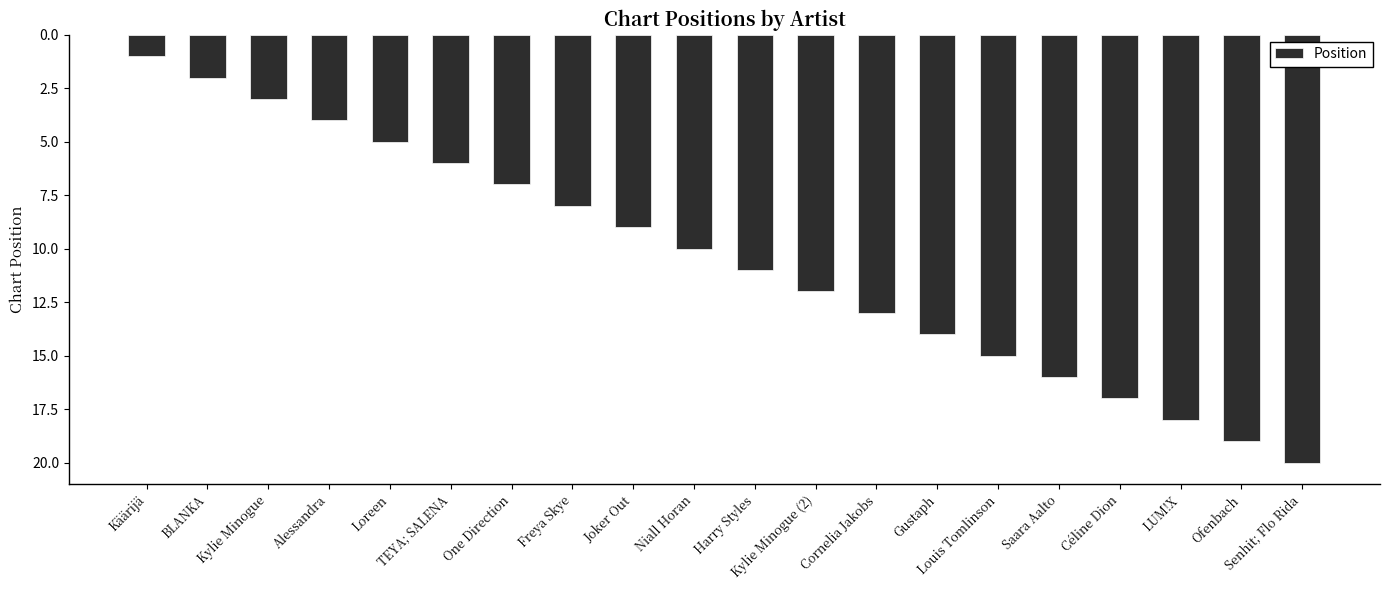

What is the label of the 19th bar from the left?

Ofenbach